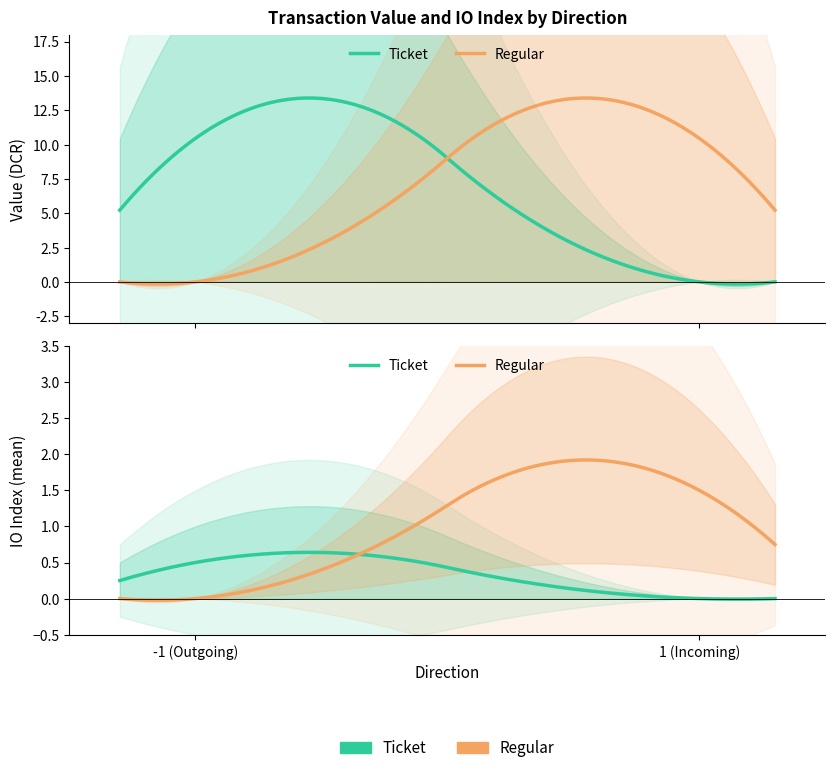

Rank the series by their maximum value, from lowest to highest.

io_index, value